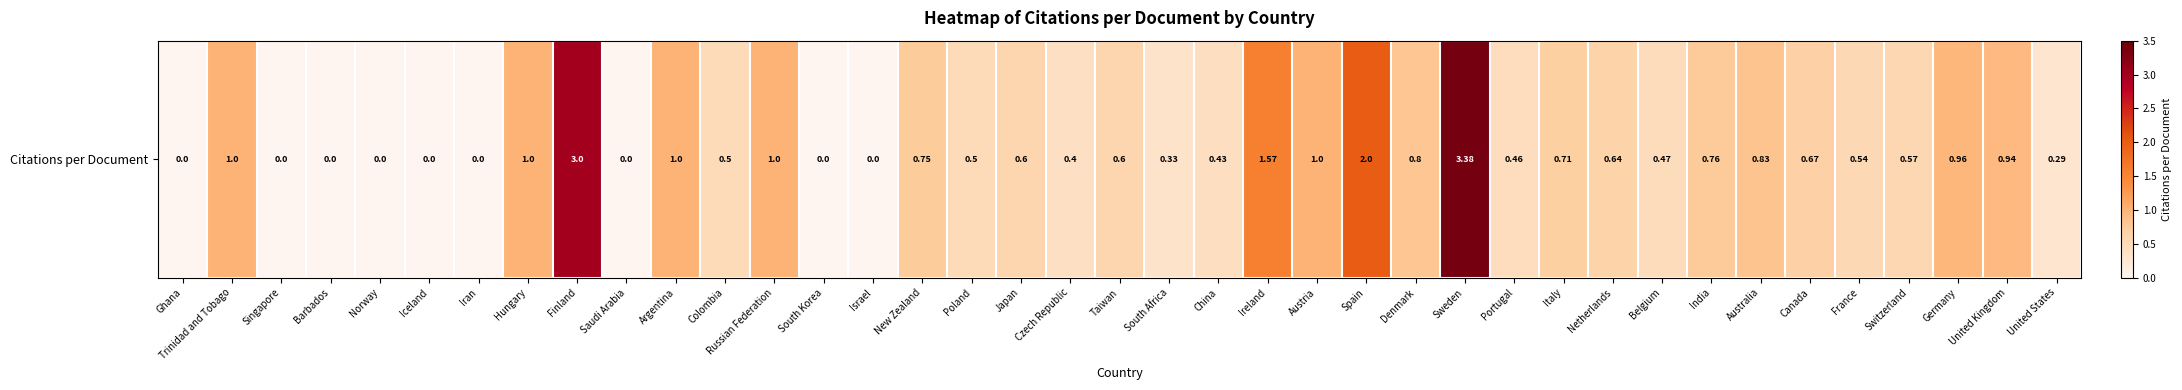

List the labels in order of value, smallest first.

Ghana, Singapore, Barbados, Norway, Iceland, Iran, Saudi Arabia, South Korea, Israel, United States, South Africa, Czech Republic, China, Portugal, Belgium, Colombia, Poland, France, Switzerland, Japan, Taiwan, Netherlands, Canada, Italy, New Zealand, India, Denmark, Australia, United Kingdom, Germany, Trinidad and Tobago, Hungary, Argentina, Russian Federation, Austria, Ireland, Spain, Finland, Sweden